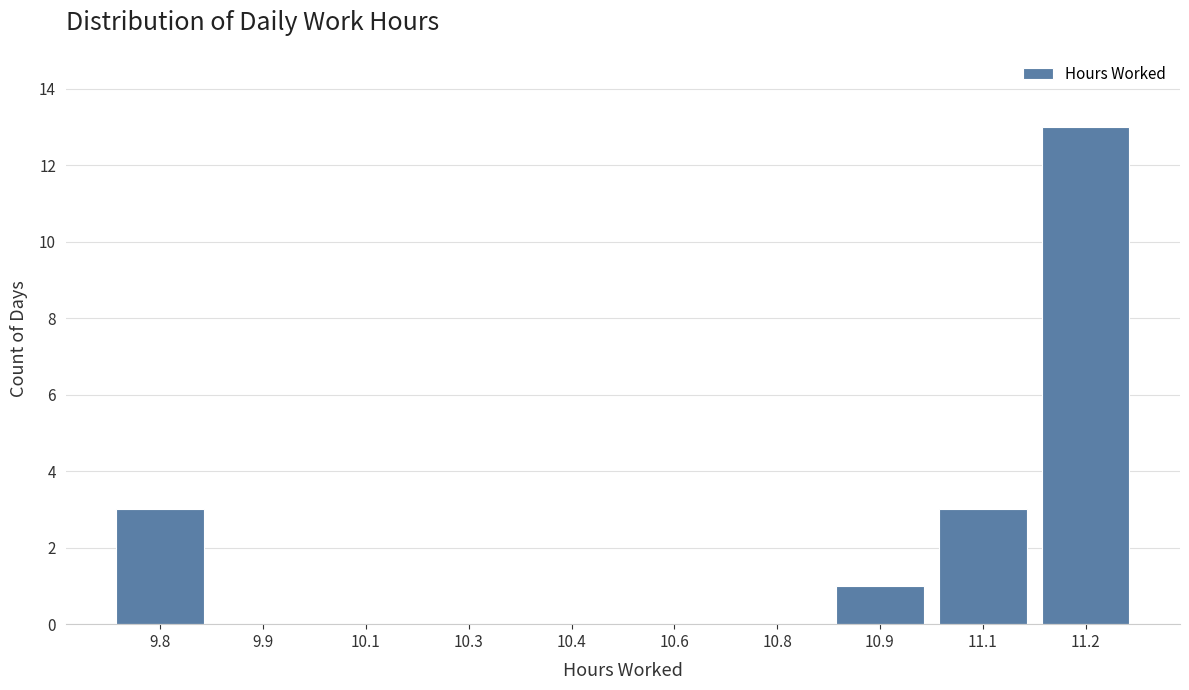

Reading right to left, list all the values displayed in this chart.

11.2=13	11.1=3	10.9=1	10.8=0	10.6=0	10.4=0	10.3=0	10.1=0	9.9=0	9.8=3